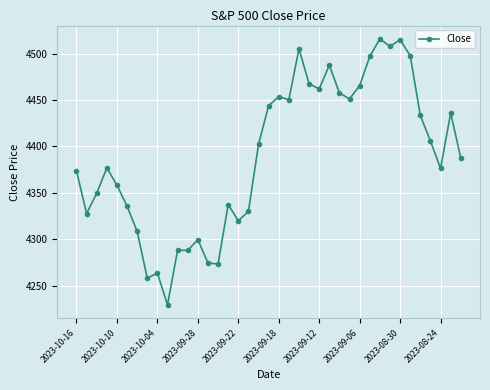

Does the chart have visible grid lines?

Yes